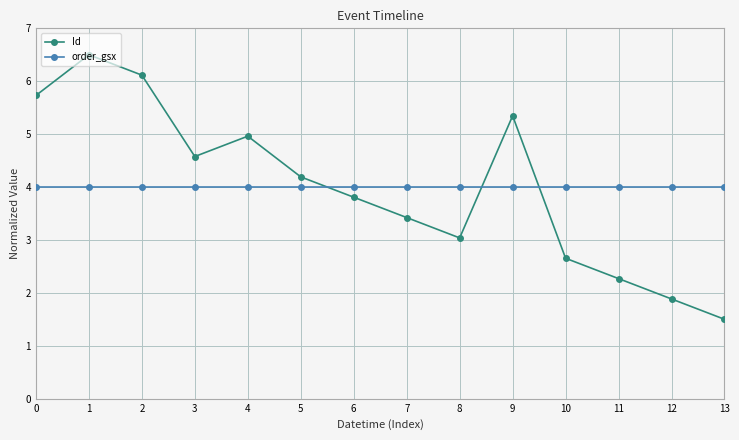

Rank the series at 5 from highest to lowest value.

Id, order_gsx